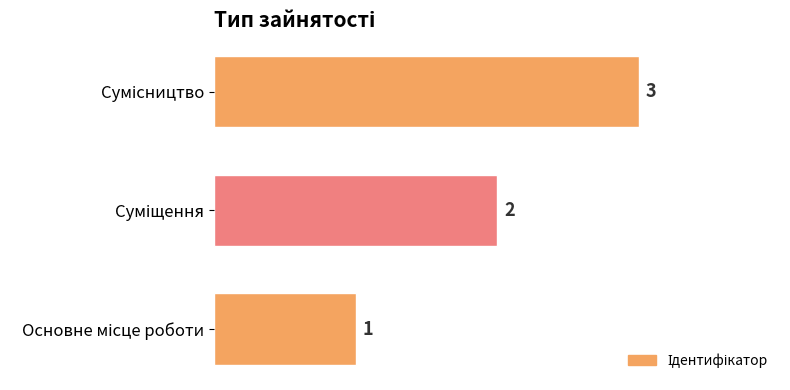

What is the sum of all values?

6